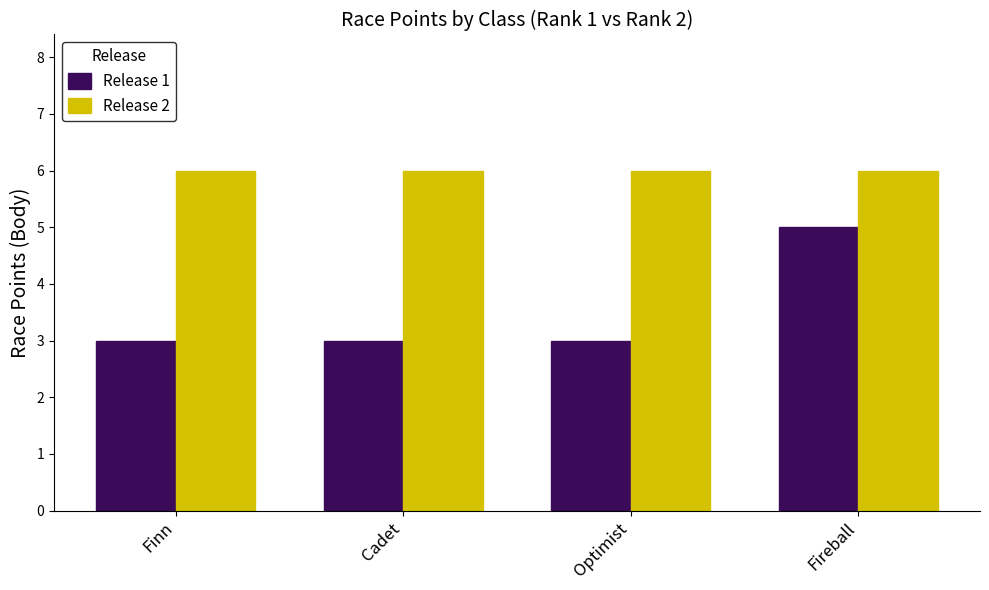

What are all the series names shown in the legend?

Release 1, Release 2